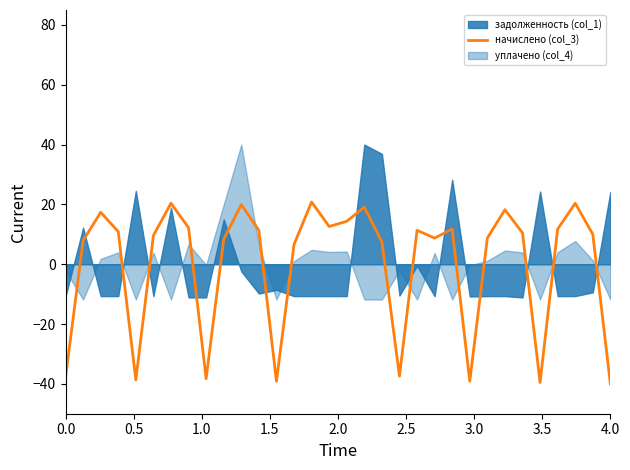

What is the highest value of the начислено (col_3) series?

20.8